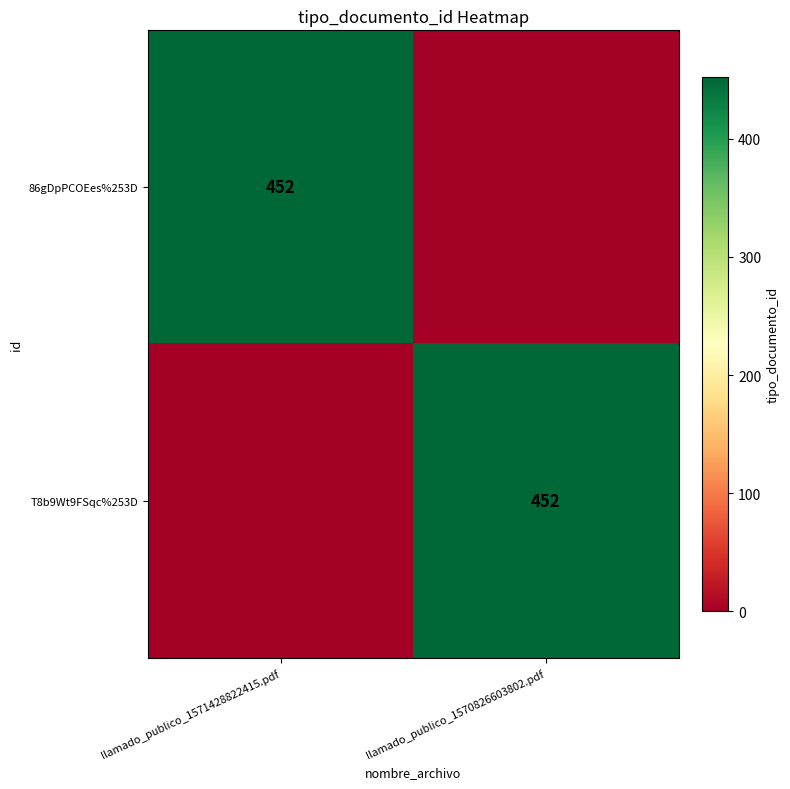

Is it true that 86gDpPCOEes%253D equals 589 at llamado_publico_1571428822415.pdf?

False